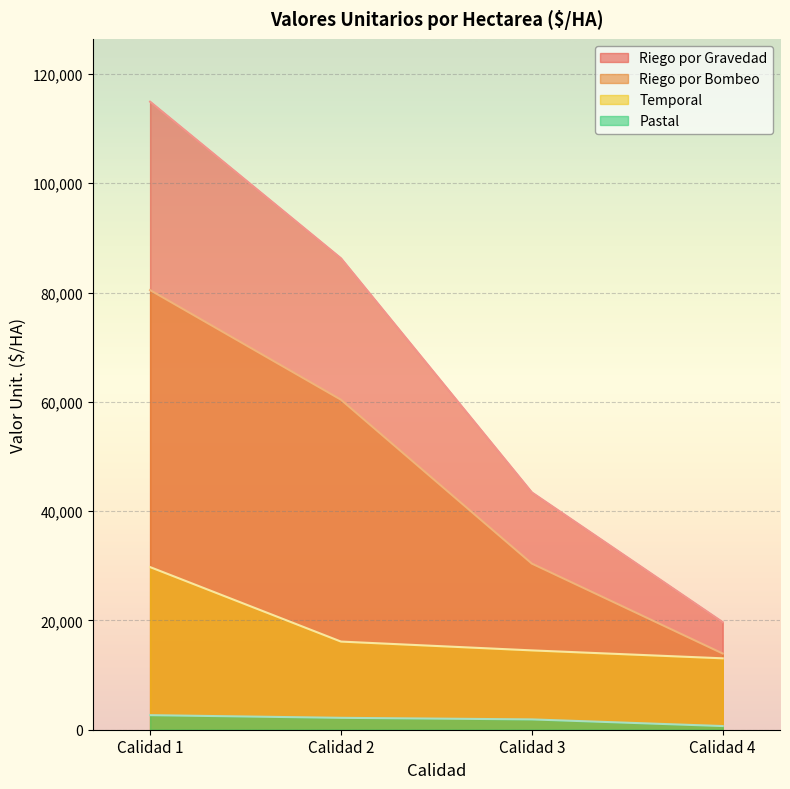

List the labels in order of Temporal value, largest first.

Calidad 1, Calidad 2, Calidad 3, Calidad 4